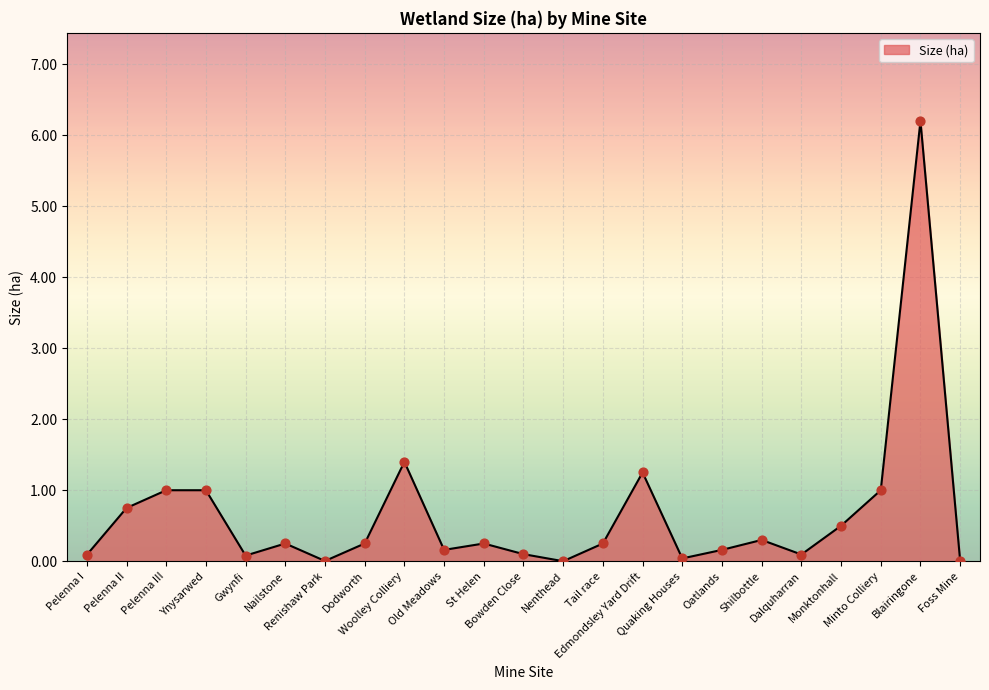

Which has a higher value, Nenthead or Pelenna I?

Pelenna I